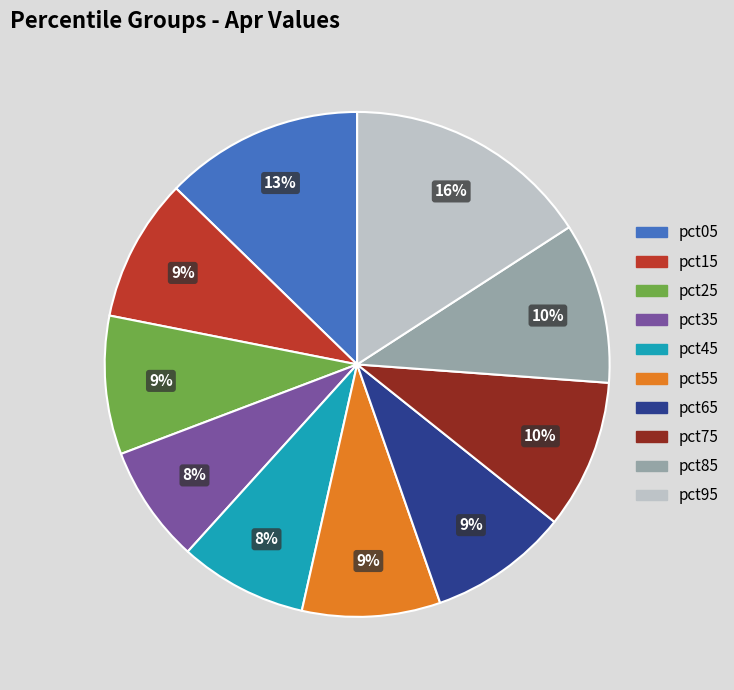

Is pct75 the majority of the pie?

No